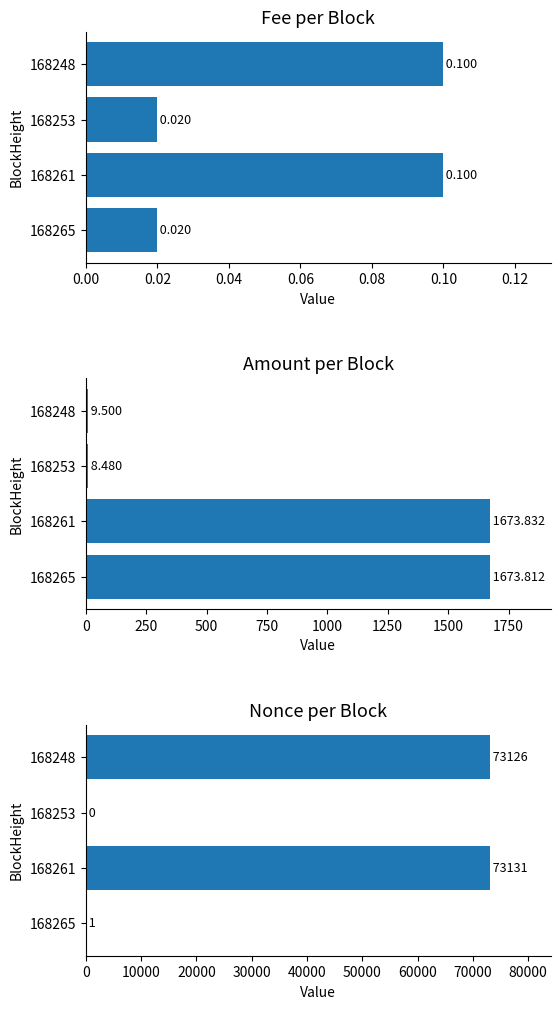

The Amount series shows 1673.8 at 168265. True or false?

True